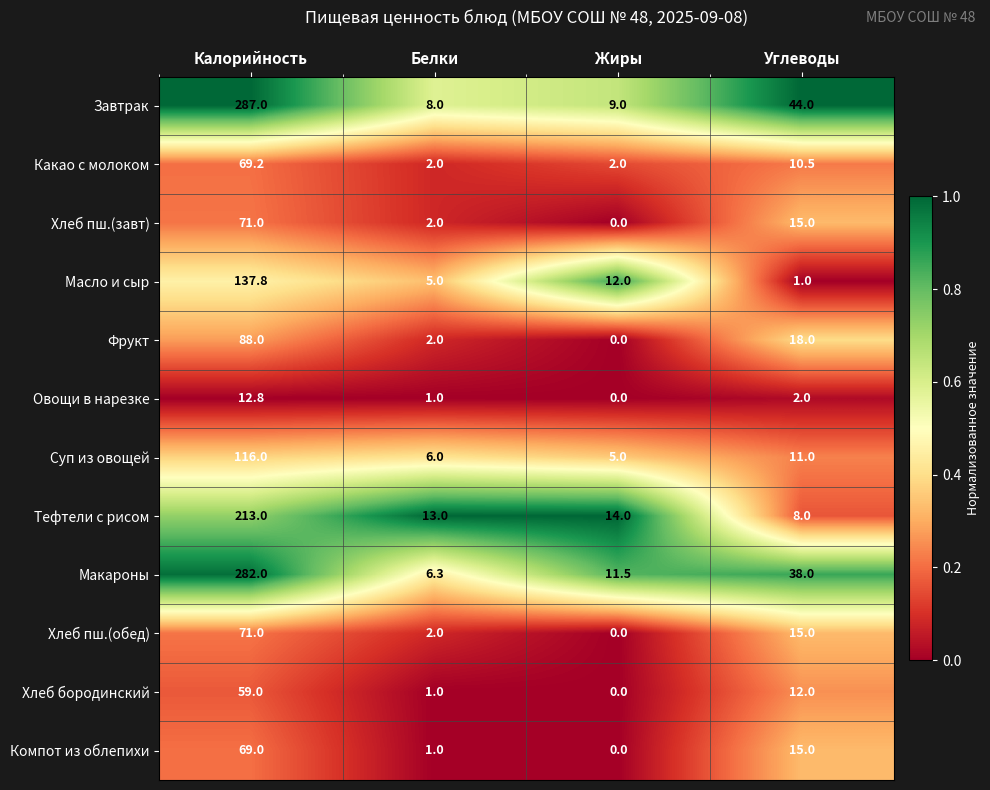

What is the difference between the Суп из овощей values at Калорийность and Жиры?

111.0